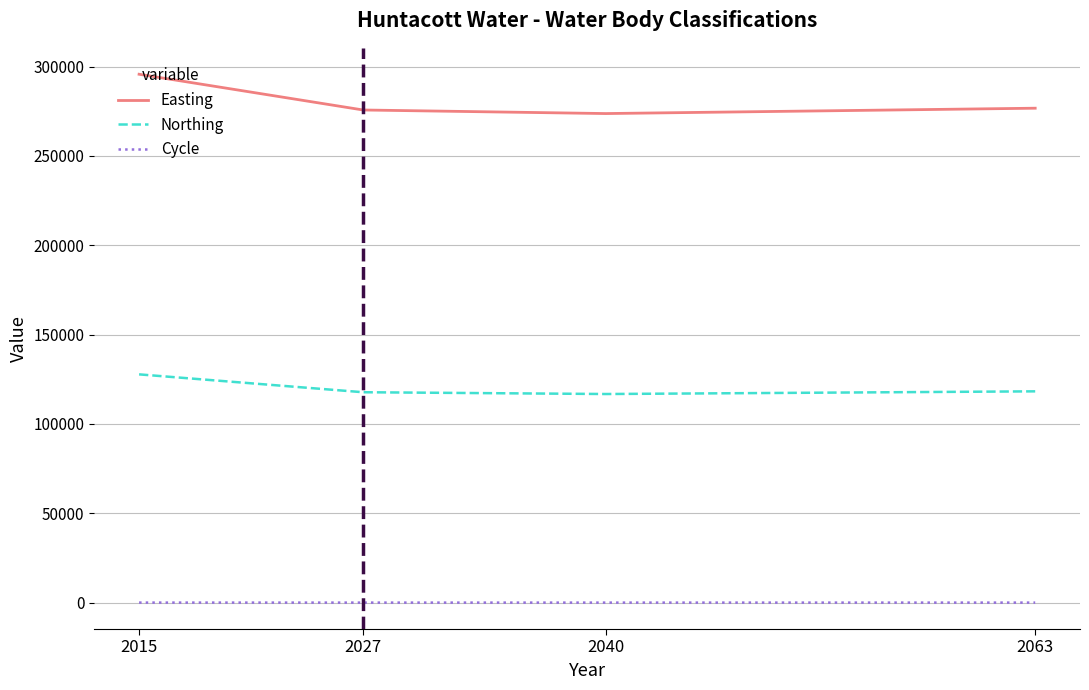

What is the spread (max minus min) of values at 2063?

276692.0